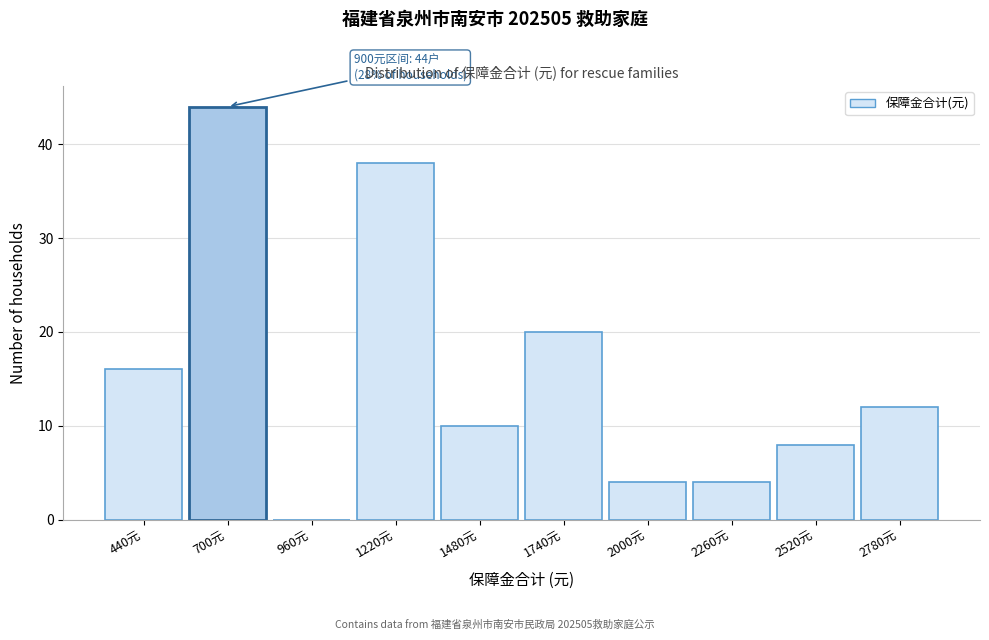

Reading left to right, extract all data points from this chart.

440元=16	700元=44	960元=0	1220元=38	1480元=10	1740元=20	2000元=4	2260元=4	2520元=8	2780元=12